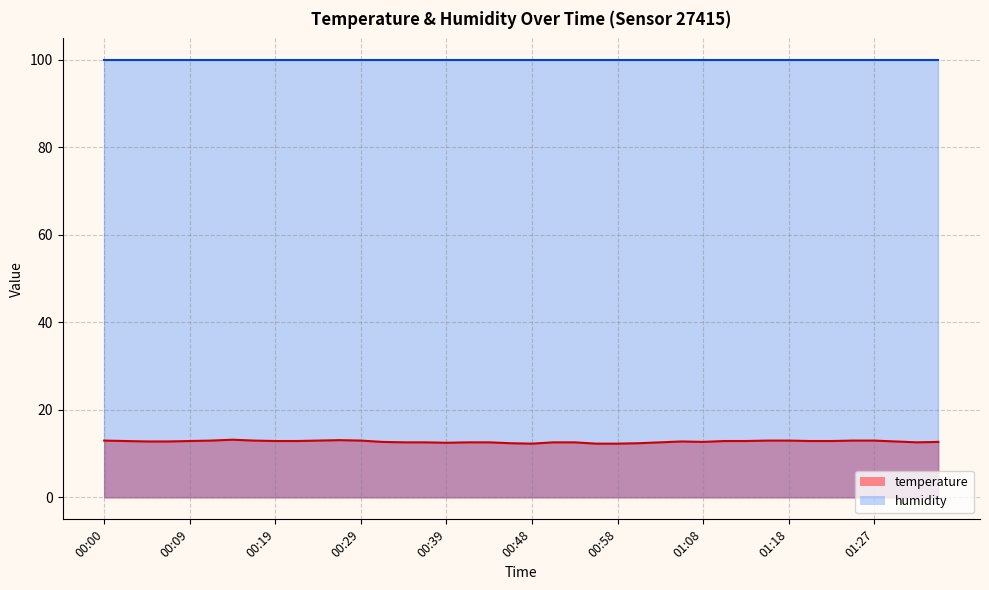

Is it true that the value at 01:27 is 8.4?

False